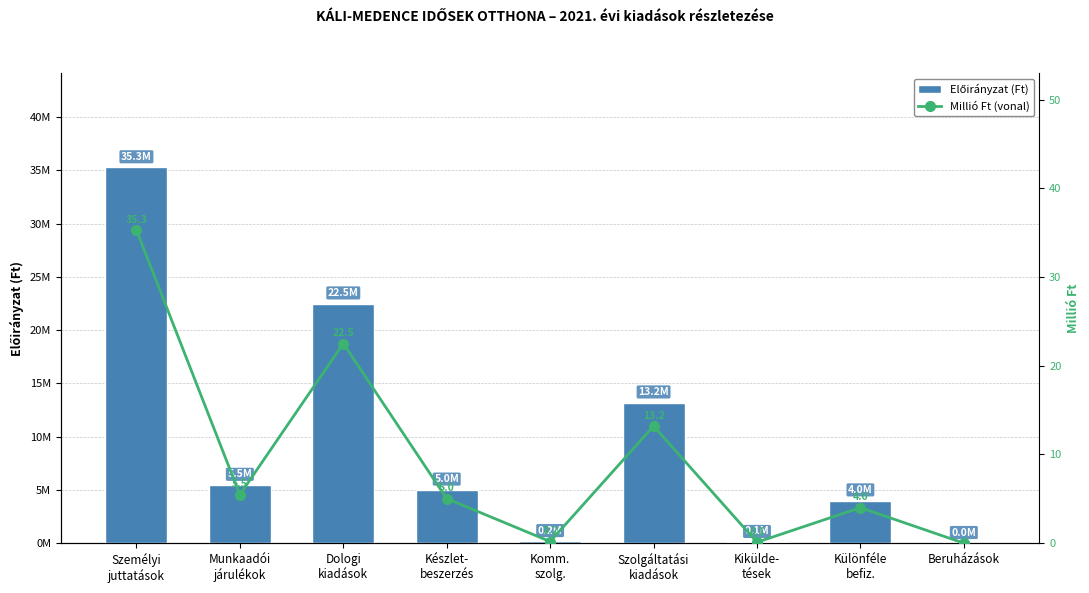

Are the bars horizontal?

No